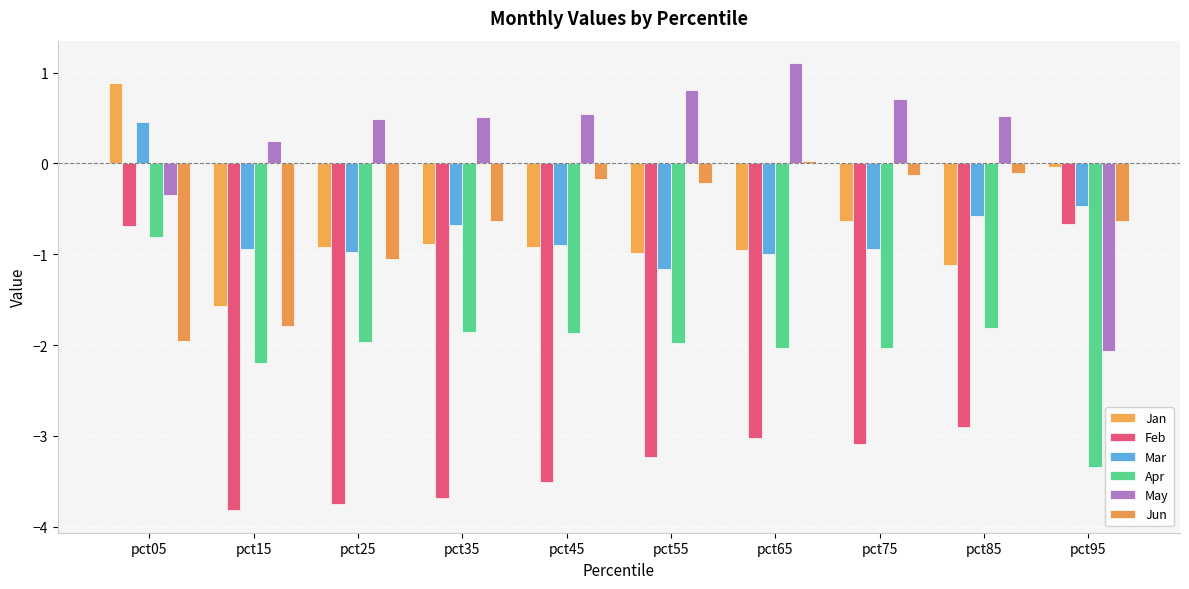

How many data points in Jan are less than 0?

9